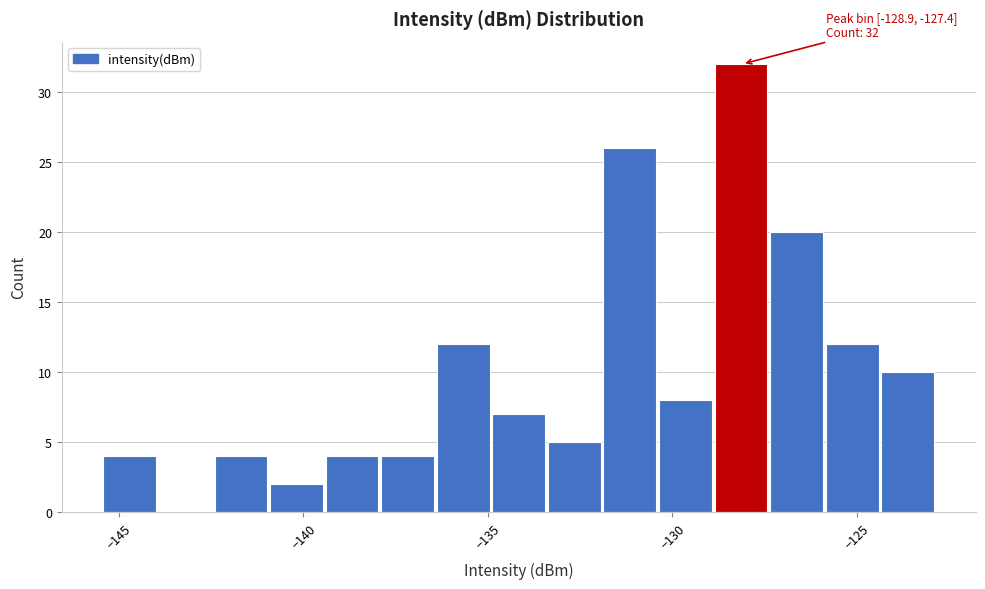

Read against the x-axis, roughly where is the centre of the tallest bar?

-128.0